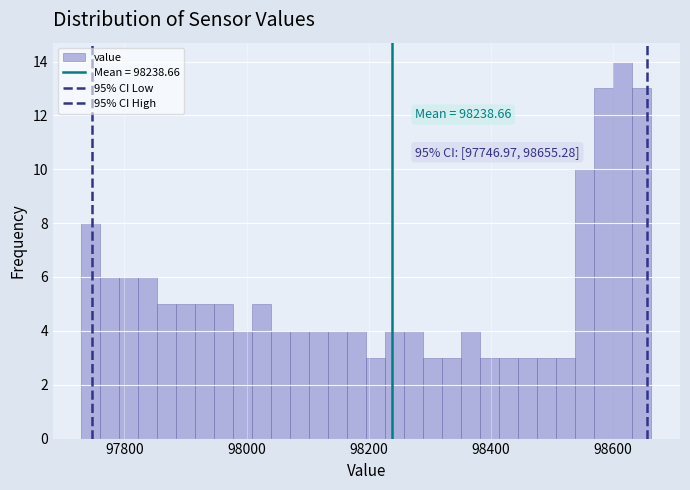

Read against the x-axis, roughly where is the centre of the tallest bar?

98620